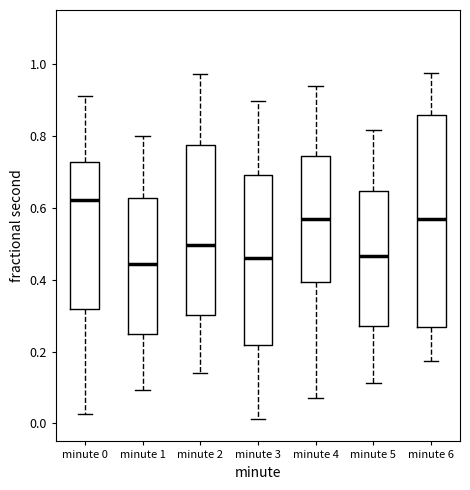

Reading left to right, read every box against the y-axis: the position of its median line, the range the box covers, and the ends of its whiskers. The values are not printed on the chart, so give them approximately, as read against the axis.

minute 0: median 0.62, box 0.32 to 0.72, whiskers 0.02 to 0.92
minute 1: median 0.44, box 0.24 to 0.62, whiskers 0.10 to 0.80
minute 2: median 0.50, box 0.30 to 0.78, whiskers 0.14 to 0.98
minute 3: median 0.46, box 0.22 to 0.70, whiskers 0.02 to 0.90
minute 4: median 0.56, box 0.40 to 0.74, whiskers 0.08 to 0.94
minute 5: median 0.46, box 0.28 to 0.64, whiskers 0.12 to 0.82
minute 6: median 0.56, box 0.26 to 0.86, whiskers 0.18 to 0.98